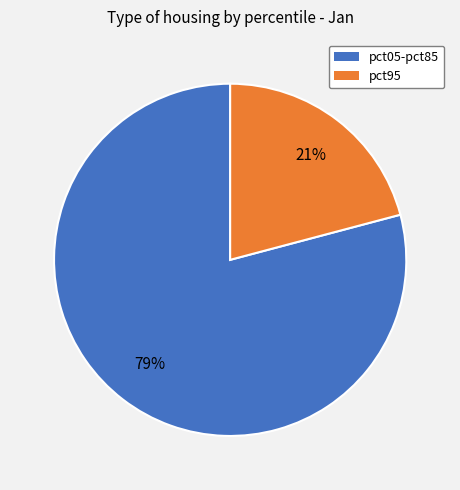

Does any single category account for the majority?

Yes